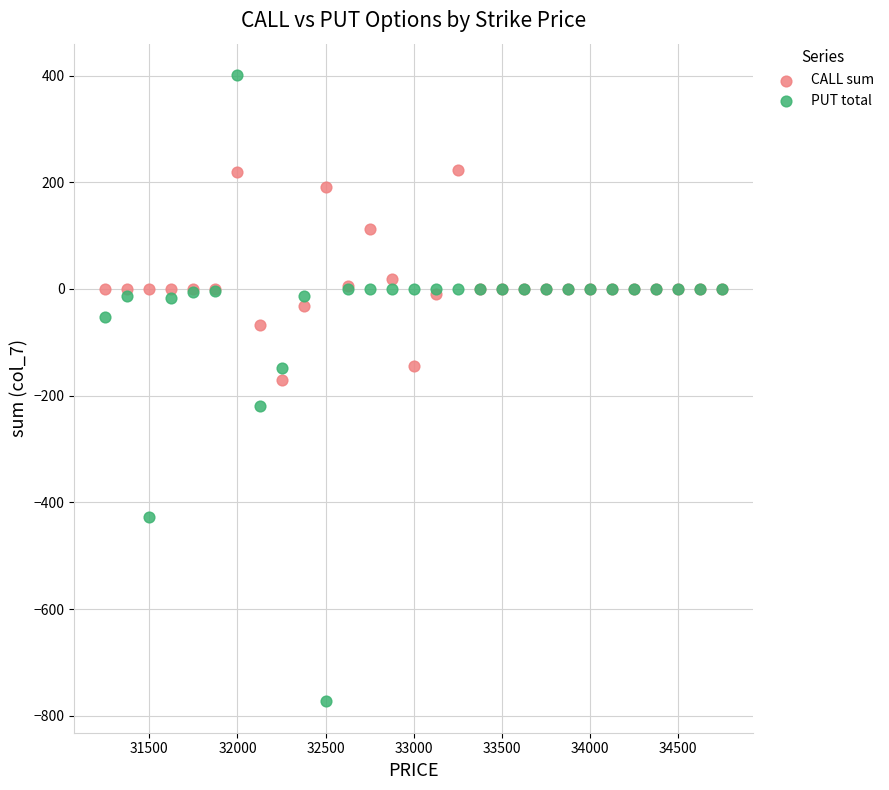

Which series reaches the maximum Y coordinate?

PUT total